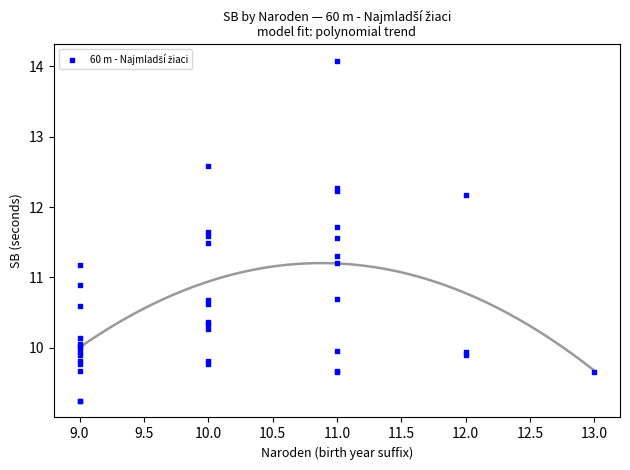

What Y value in the scatter plot is closest to 11?

10.9